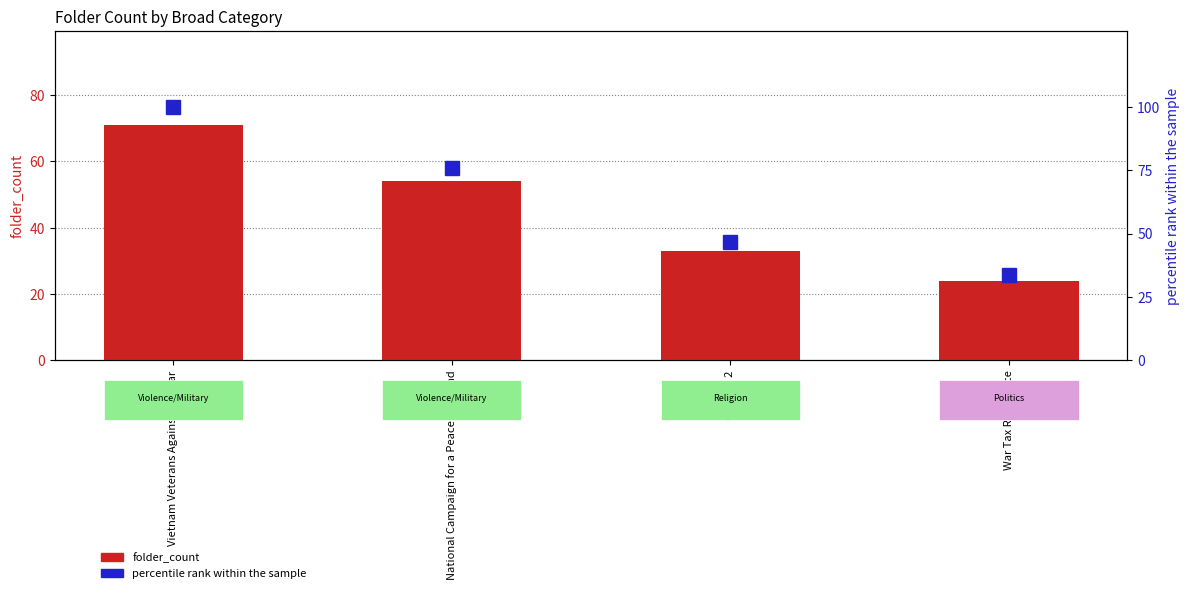

Reading left to right, what are all the values shown in this chart?

folder_count: 71.0	54.0	33.0	24.0
percentile rank within the sample: 100.0	76.1	46.5	33.8